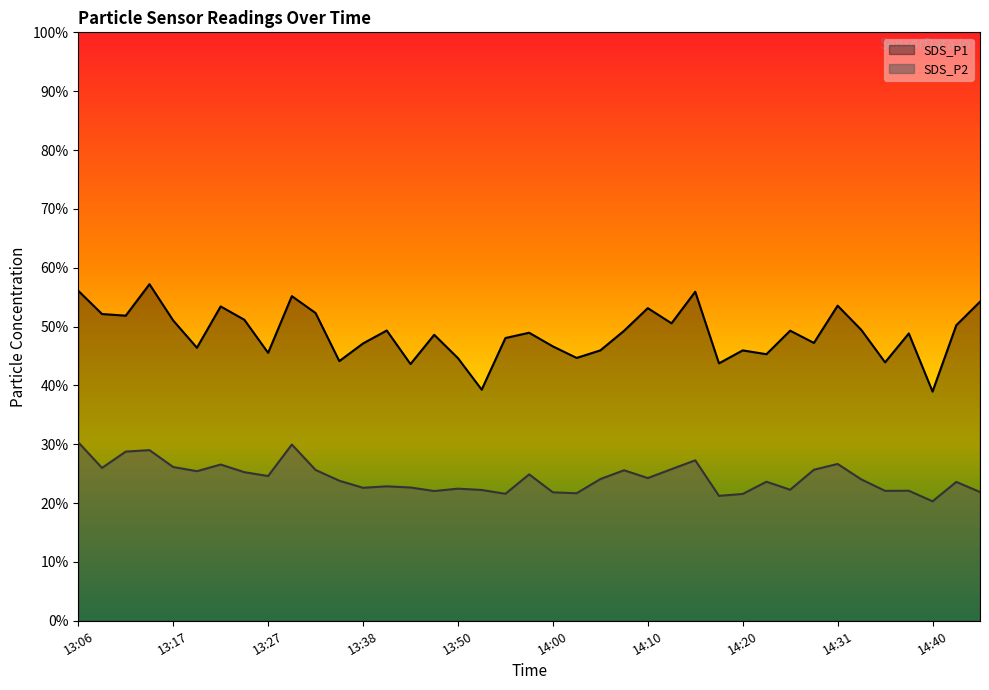

How many distinct data groups are displayed?

2